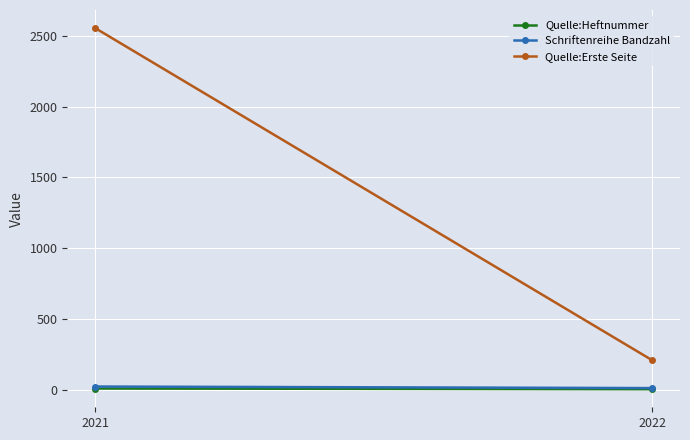

Reading right to left, transcribe all the data shown in this chart.

Quelle:Heftnummer: 2	7
Schriftenreihe Bandzahl: 10	21
Quelle:Erste Seite: 207	2555